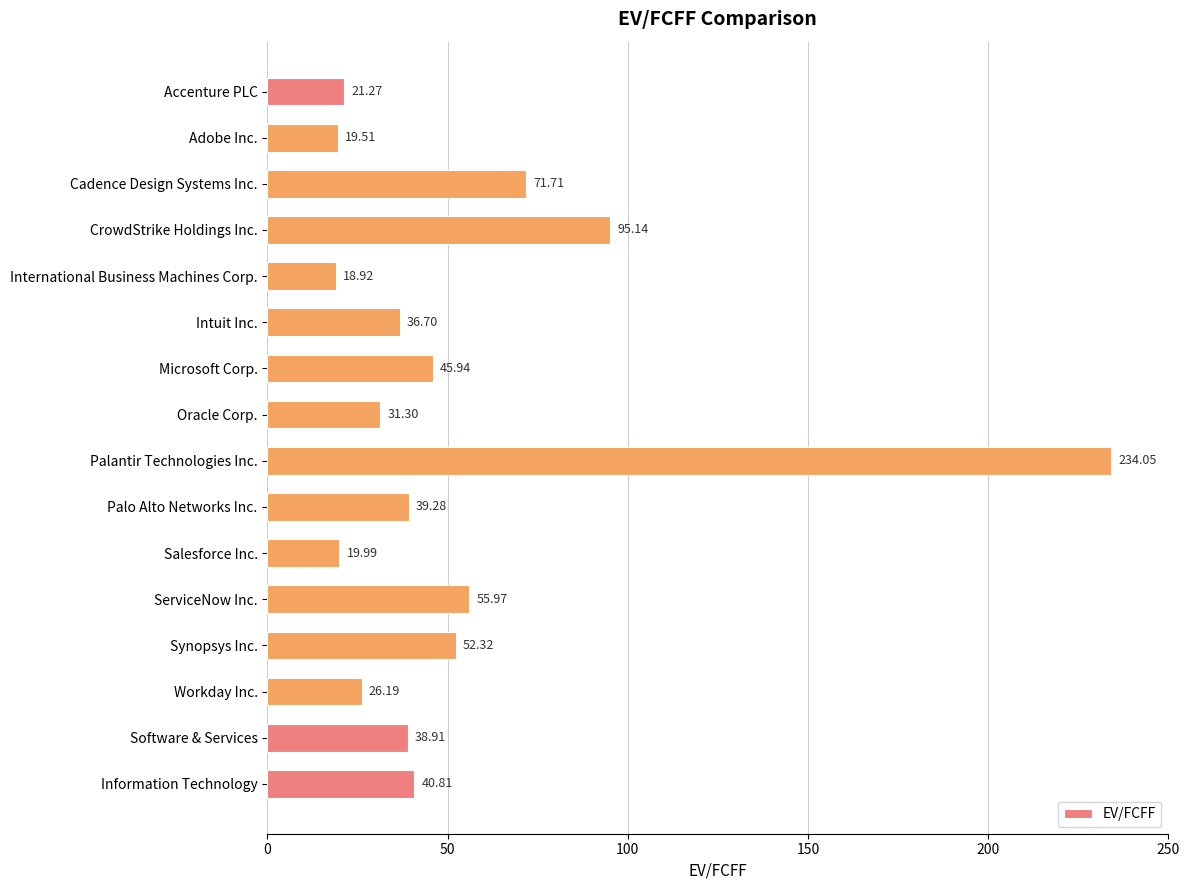

What is the difference between the maximum and second lowest values?

214.5